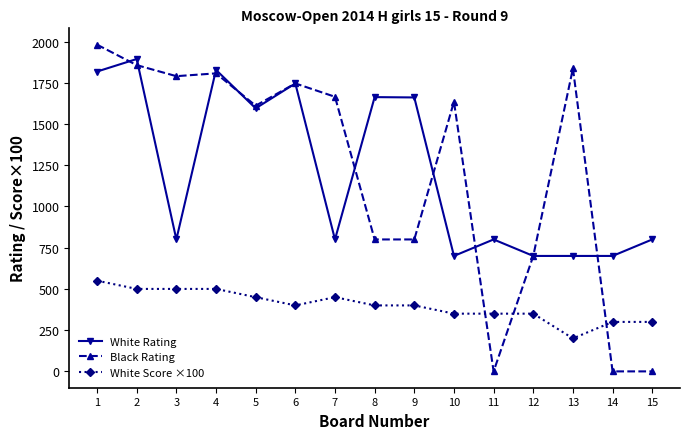

Between 4 and 13, which series saw the biggest shift?

White Rating